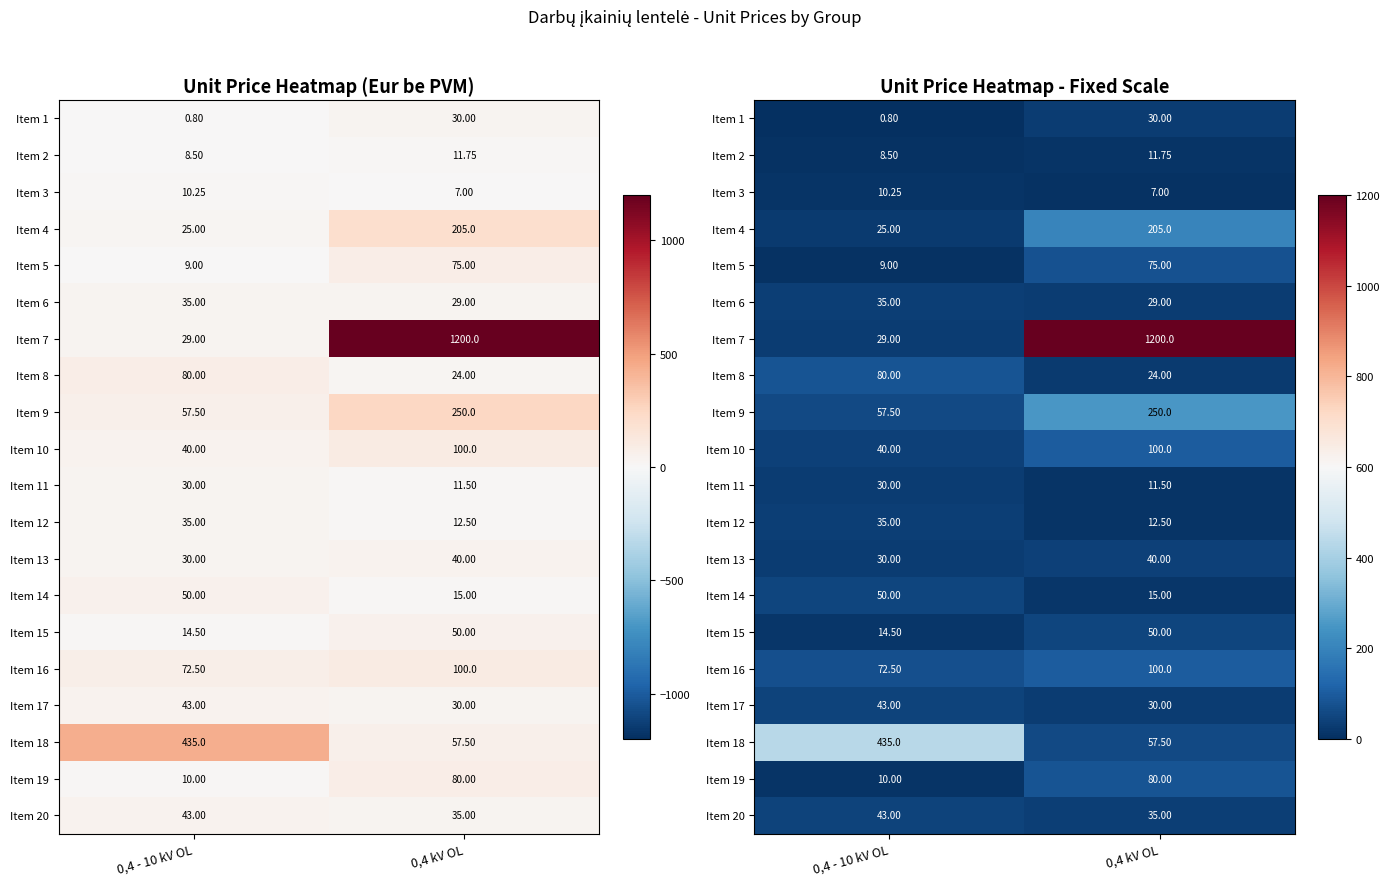

What is the difference between the Item 19 values at 0,4 - 10 kV OL and 0,4 kV OL?

70.0